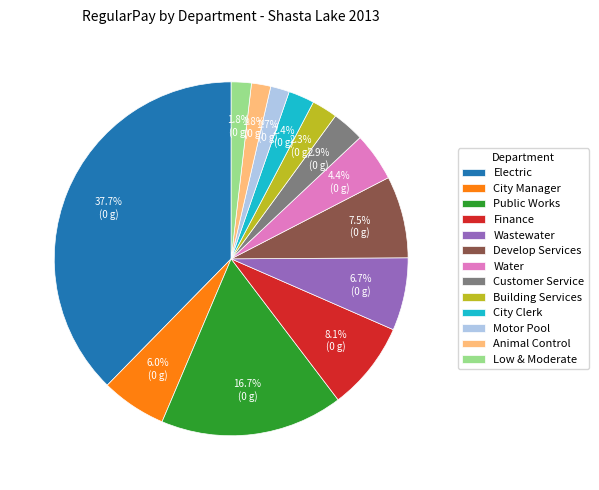

To the nearest percent, what percentage of the pie is Building Services?

2%